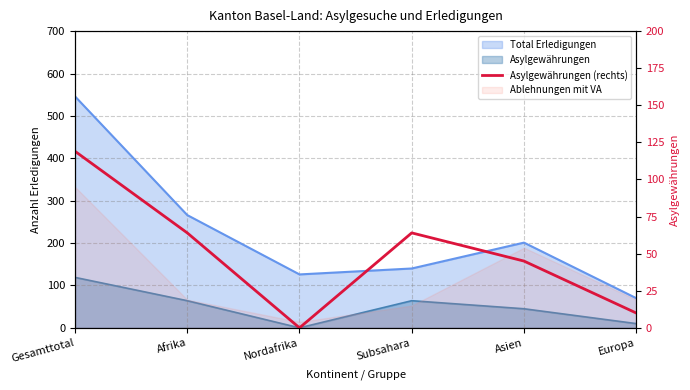

Reading left to right, list all the values displayed in this chart.

119	64	0	64	45	10